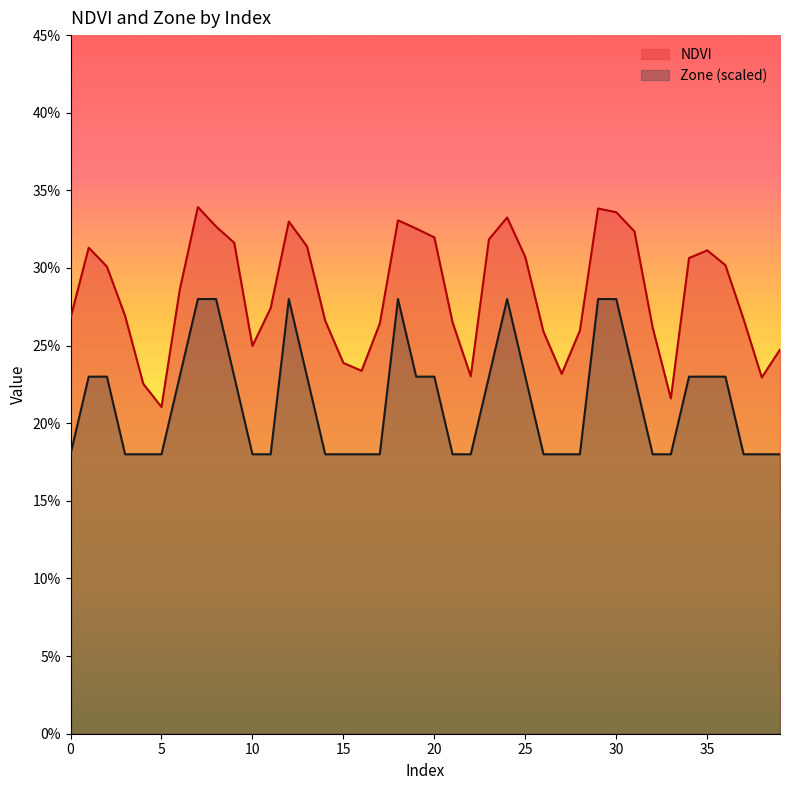

What value does the NDVI series have at 12?

0.3